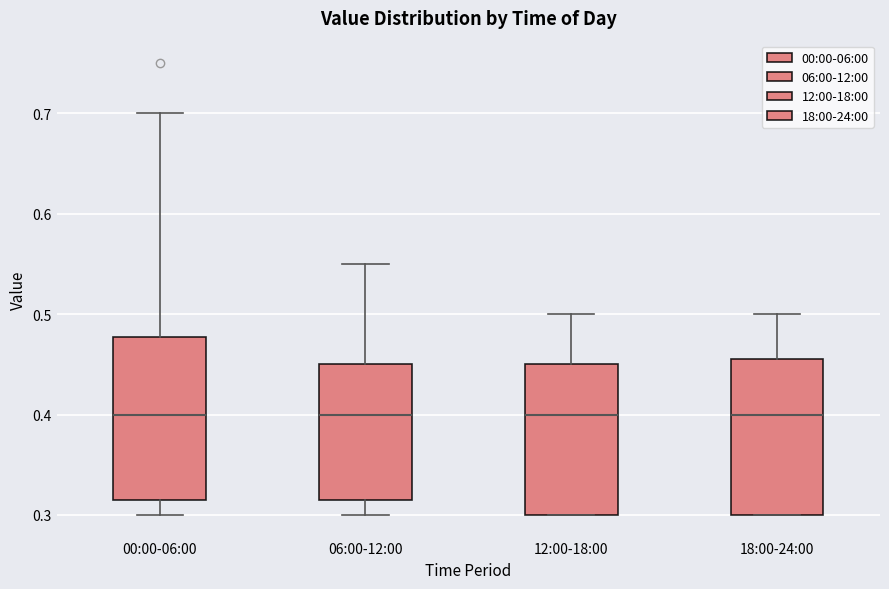

Reading left to right, transcribe this box plot: for each box, give where its median line is, the range the box spans, and where its two whiskers end, as read against the y-axis. The values are not printed on the chart, so give them approximately, as read against the axis.

00:00-06:00: median 0.40, box 0.32 to 0.48, whiskers 0.30 to 0.70
06:00-12:00: median 0.40, box 0.32 to 0.45, whiskers 0.30 to 0.55
12:00-18:00: median 0.40, box 0.30 to 0.45, whiskers 0.30 to 0.50
18:00-24:00: median 0.40, box 0.30 to 0.46, whiskers 0.30 to 0.50